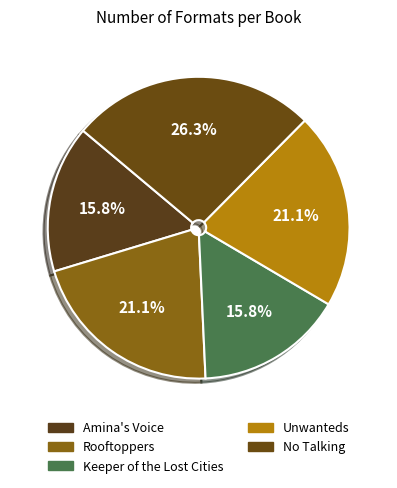

Count the number of slices in the pie.

5